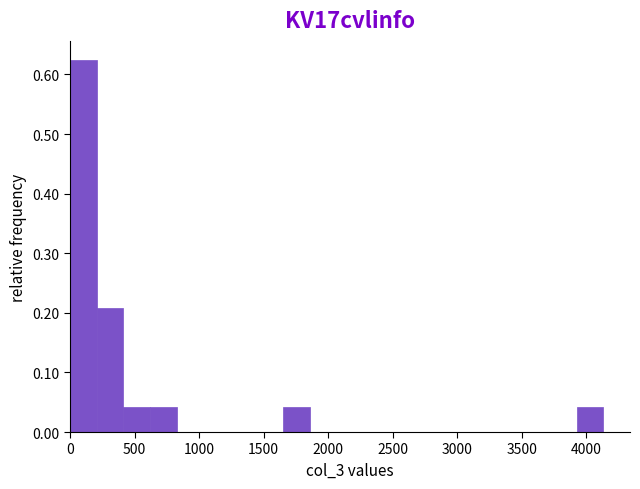

Reading left to right, list every bar in this chart as the range it spans on the x-axis followed by its height. Neither the bar edges nor the heights are printed on the chart, so give them approximately, as read against the axes.

0 to 200: 0.63
200 to 400: 0.21
400 to 600: 0.04
600 to 850: 0.04
850 to 1050: 0
1050 to 1250: 0
1250 to 1450: 0
1450 to 1650: 0
1650 to 1850: 0.04
1850 to 2050: 0
2050 to 2250: 0
2250 to 2500: 0
2500 to 2700: 0
2700 to 2900: 0
2900 to 3100: 0
3100 to 3300: 0
3300 to 3500: 0
3500 to 3700: 0
3700 to 3950: 0
3950 to 4150: 0.04